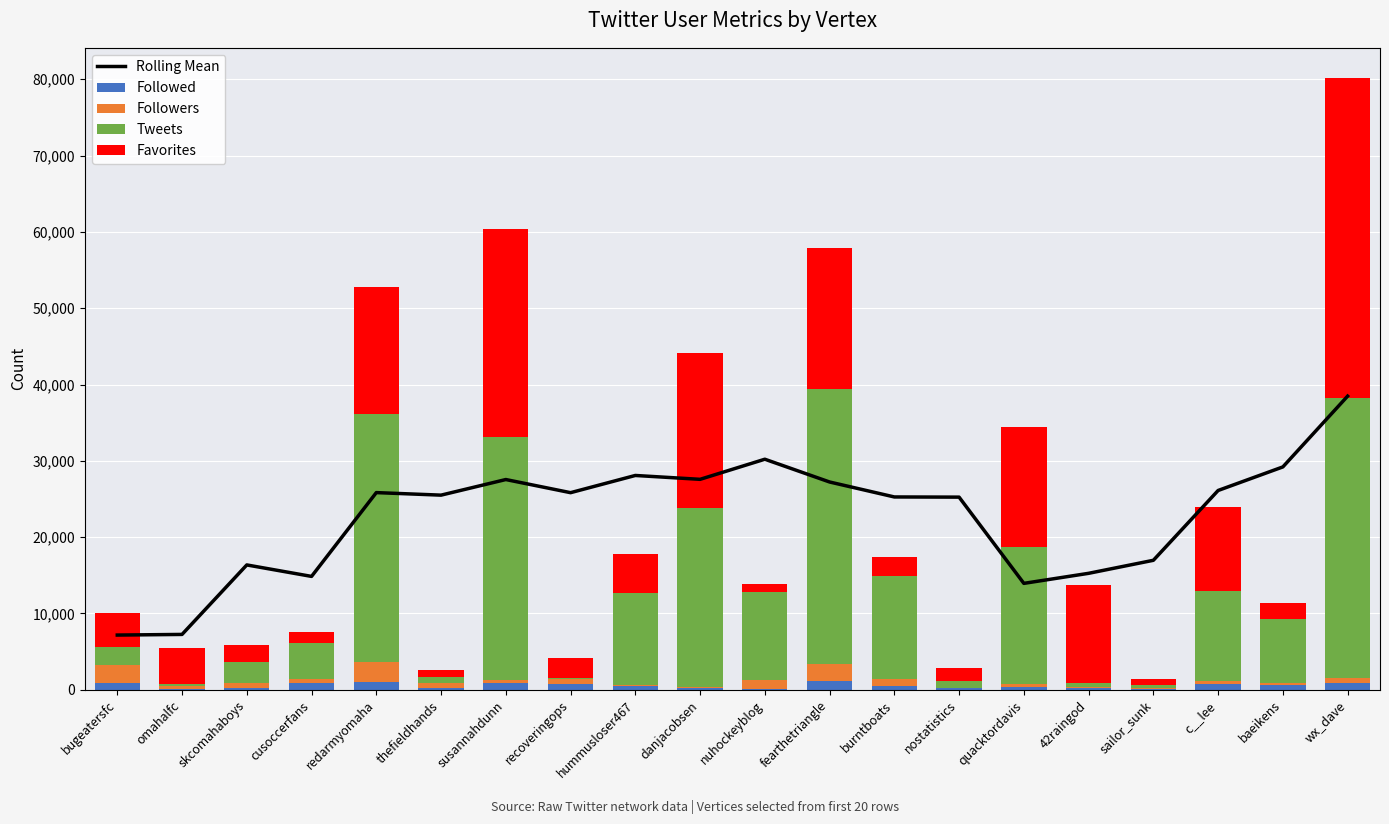

Reading right to left, transcribe all the data shown in this chart.

Rolling Mean: wx_dave=38477.0	baeikens=29201.8	c__lee=26112.8	sailor_sunk=16963.8	42raingod=15257.0	quacktordavis=13940.8	nostatistics=25240.8	burntboats=25264.2	fearthetriangle=27225.0	nuhockeyblog=30208.0	danjacobsen=27573.8	hummusloser467=28080.6	recoveringops=25825.4	susannahdunn=27547.2	thefieldhands=25502.0	redarmyomaha=25834.4	cusoccerfans=14853.6	skcomahaboys=16356.6	omahalfc=7251.0	bugeatersfc=7166.7
Followed: wx_dave=901.0	baeikens=654.0	c__lee=774.0	sailor_sunk=141.0	42raingod=259.0	quacktordavis=409.0	nostatistics=171.0	burntboats=439.0	fearthetriangle=1206.0	nuhockeyblog=159.0	danjacobsen=236.0	hummusloser467=513.0	recoveringops=810.0	susannahdunn=831.0	thefieldhands=249.0	redarmyomaha=963.0	cusoccerfans=930.0	skcomahaboys=248.0	omahalfc=143.0	bugeatersfc=820.0
Followers: wx_dave=645.0	baeikens=214.0	c__lee=394.0	sailor_sunk=34.0	42raingod=42.0	quacktordavis=391.0	nostatistics=87.0	burntboats=959.0	fearthetriangle=2222.0	nuhockeyblog=1150.0	danjacobsen=144.0	hummusloser467=162.0	recoveringops=611.0	susannahdunn=472.0	thefieldhands=605.0	redarmyomaha=2685.0	cusoccerfans=481.0	skcomahaboys=575.0	omahalfc=379.0	bugeatersfc=2391.0
Tweets: wx_dave=36670.0	baeikens=8429.0	c__lee=11804.0	sailor_sunk=499.0	42raingod=614.0	quacktordavis=17899.0	nostatistics=941.0	burntboats=13554.0	fearthetriangle=35998.0	nuhockeyblog=11474.0	danjacobsen=23447.0	hummusloser467=12061.0	recoveringops=90.0	susannahdunn=31833.0	thefieldhands=763.0	redarmyomaha=32522.0	cusoccerfans=4765.0	skcomahaboys=2801.0	omahalfc=211.0	bugeatersfc=2411.0
Favorites: wx_dave=41895.0	baeikens=2052.0	c__lee=10999.0	sailor_sunk=702.0	42raingod=12842.0	quacktordavis=15667.0	nostatistics=1616.0	burntboats=2438.0	fearthetriangle=18450.0	nuhockeyblog=1091.0	danjacobsen=20343.0	hummusloser467=4994.0	recoveringops=2708.0	susannahdunn=27274.0	thefieldhands=981.0	redarmyomaha=16609.0	cusoccerfans=1328.0	skcomahaboys=2257.0	omahalfc=4773.0	bugeatersfc=4491.0